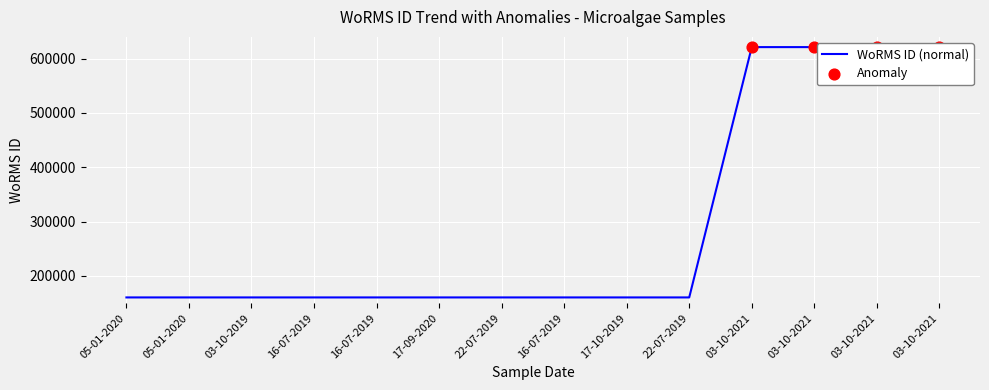

Between 05-01-2020 and 22-07-2019, which is larger?

05-01-2020